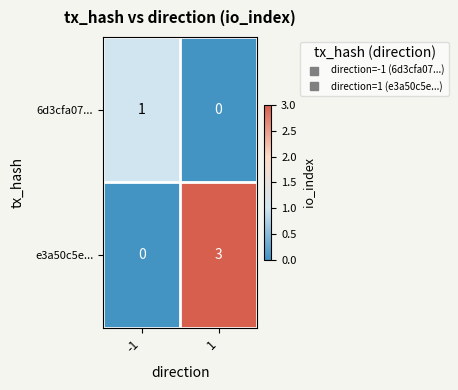

How many categories are shown in the chart?

2